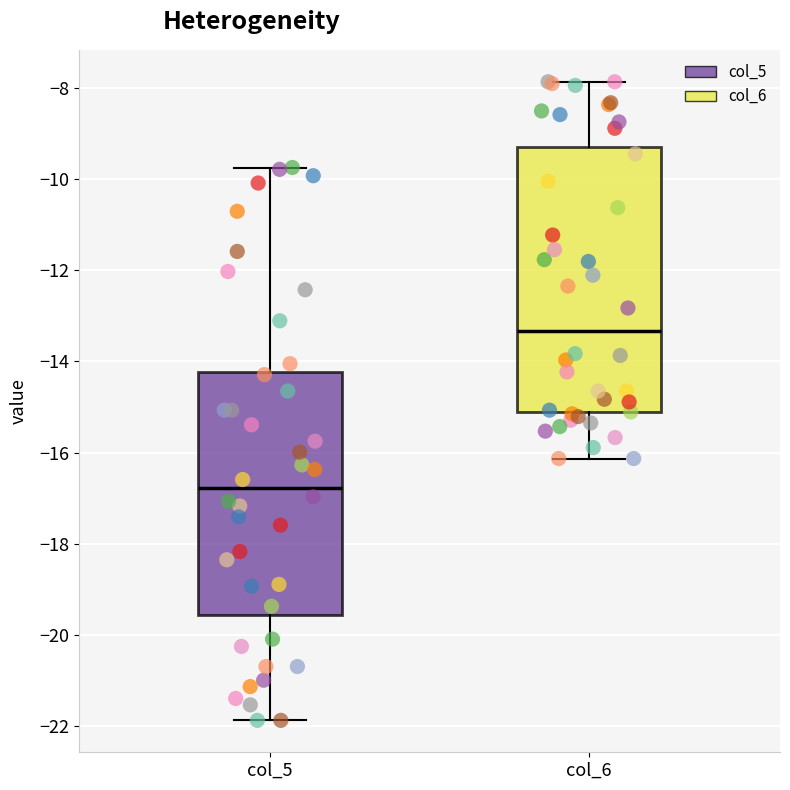

Reading left to right, transcribe this box plot: for each box, give where its median line is, the range the box spans, and where its two whiskers end, as read against the y-axis. The values are not printed on the chart, so give them approximately, as read against the axis.

col_5: median -16.8, box -19.6 to -14.2, whiskers -21.8 to -9.8
col_6: median -13.4, box -15.2 to -9.4, whiskers -16.2 to -7.8